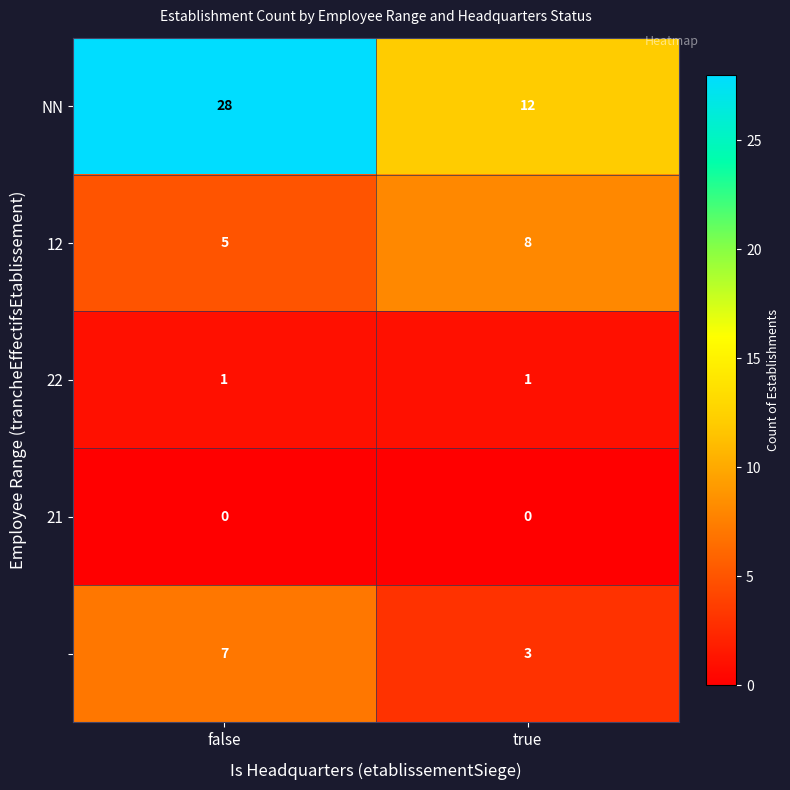

What is the total value across all series at true?

24